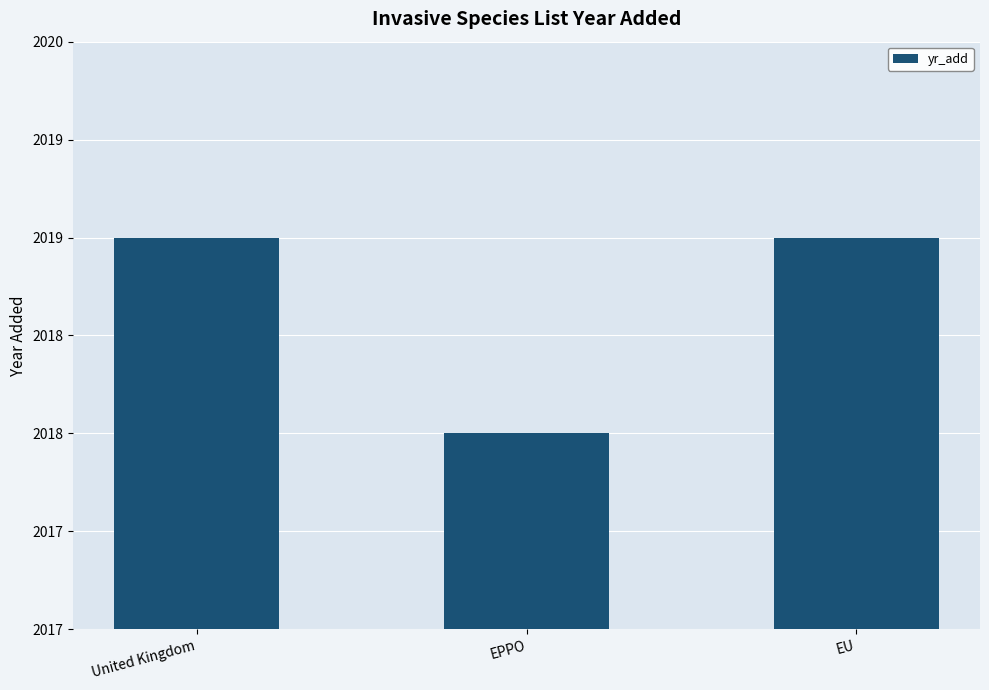

Approximately how many times larger is the value at United Kingdom compared to EU?

1.0